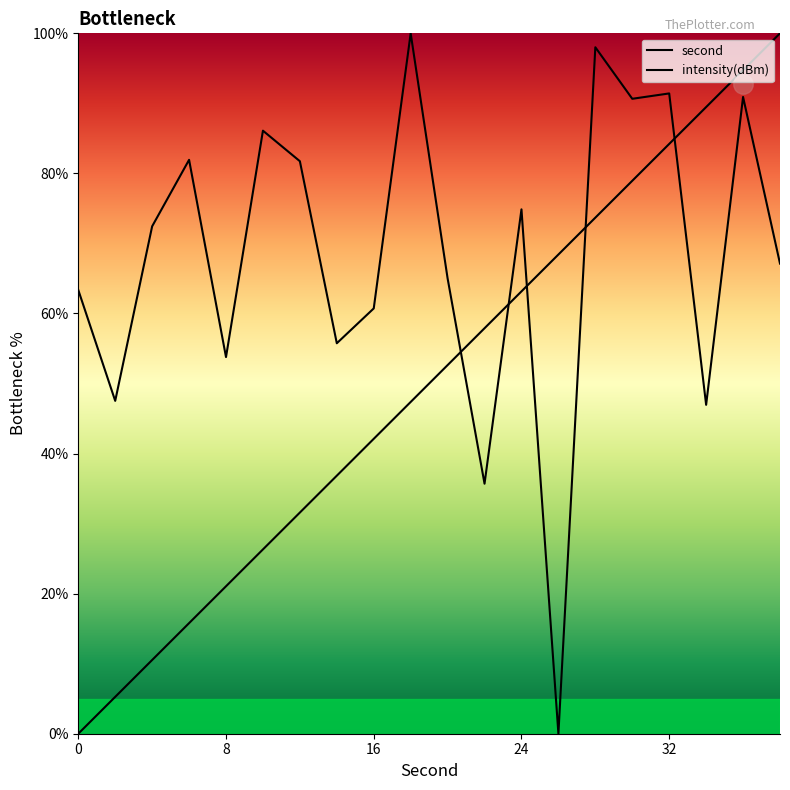

What is the spread (max minus min) of values at 4?

61.9